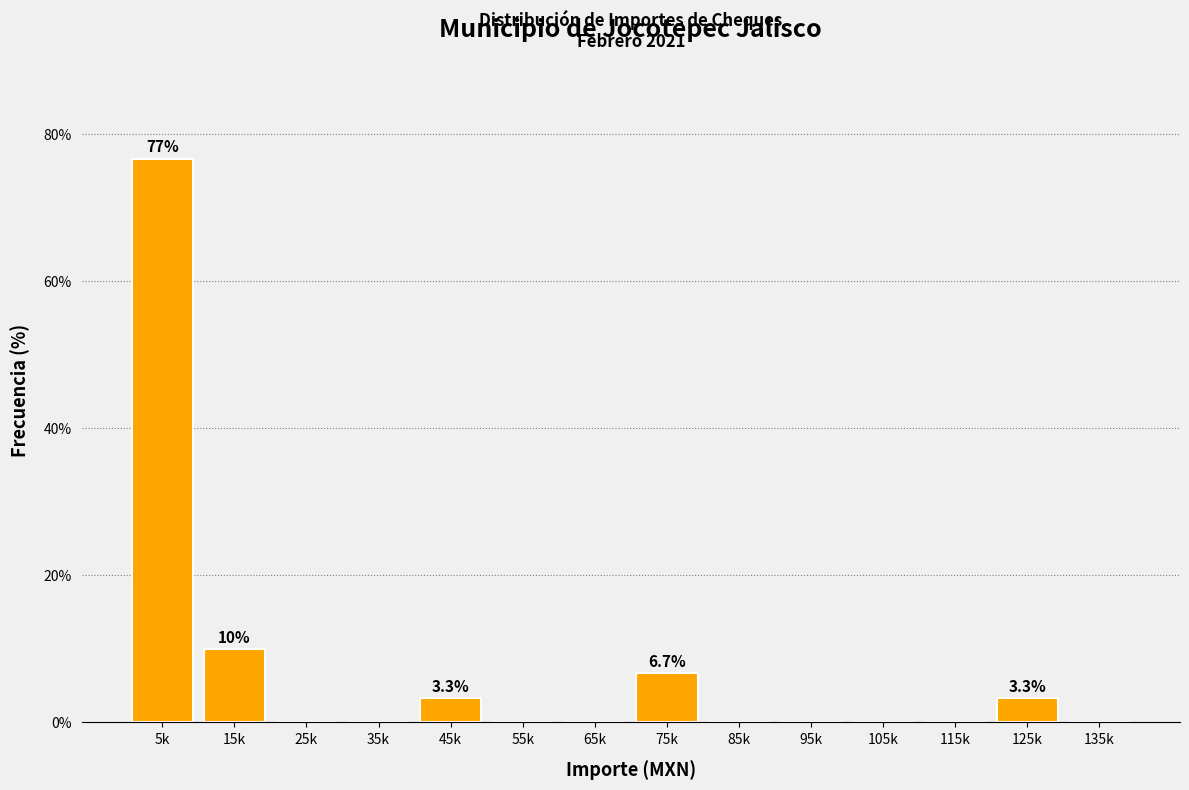

Reading left to right, extract all data points from this chart.

5k=76.7	15k=10.0	25k=0.0	35k=0.0	45k=3.3	55k=0.0	65k=0.0	75k=6.7	85k=0.0	95k=0.0	105k=0.0	115k=0.0	125k=3.3	135k=0.0